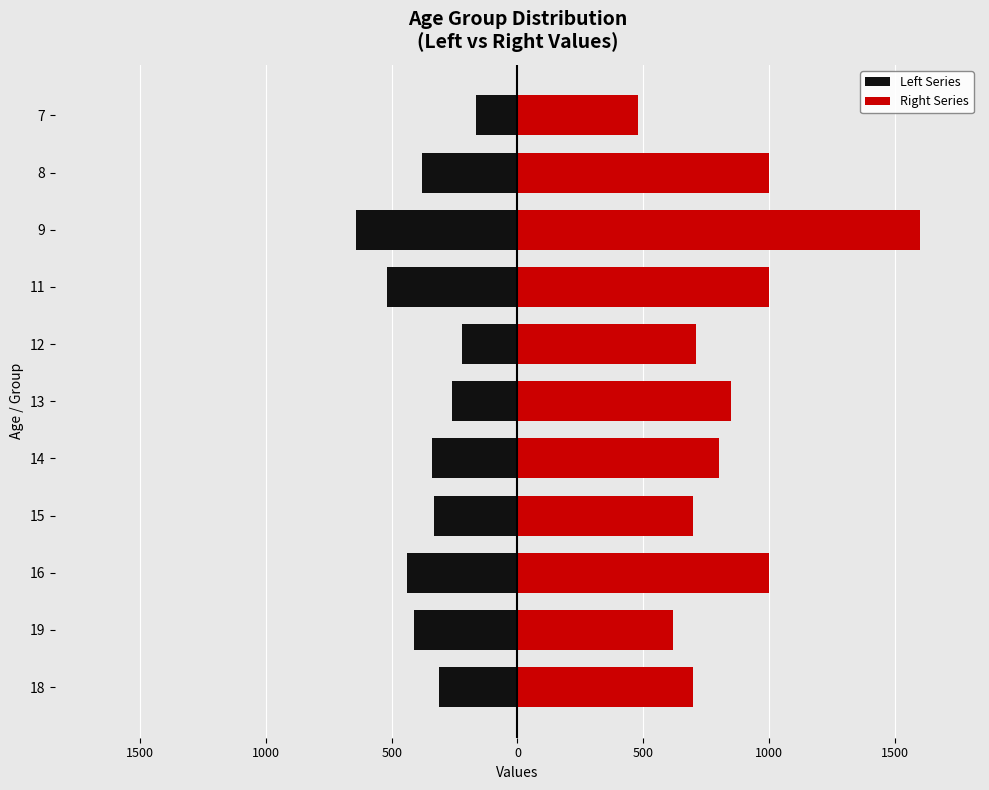

Is the value of Left Series at 11 greater than the value of Right Series at 8?

No